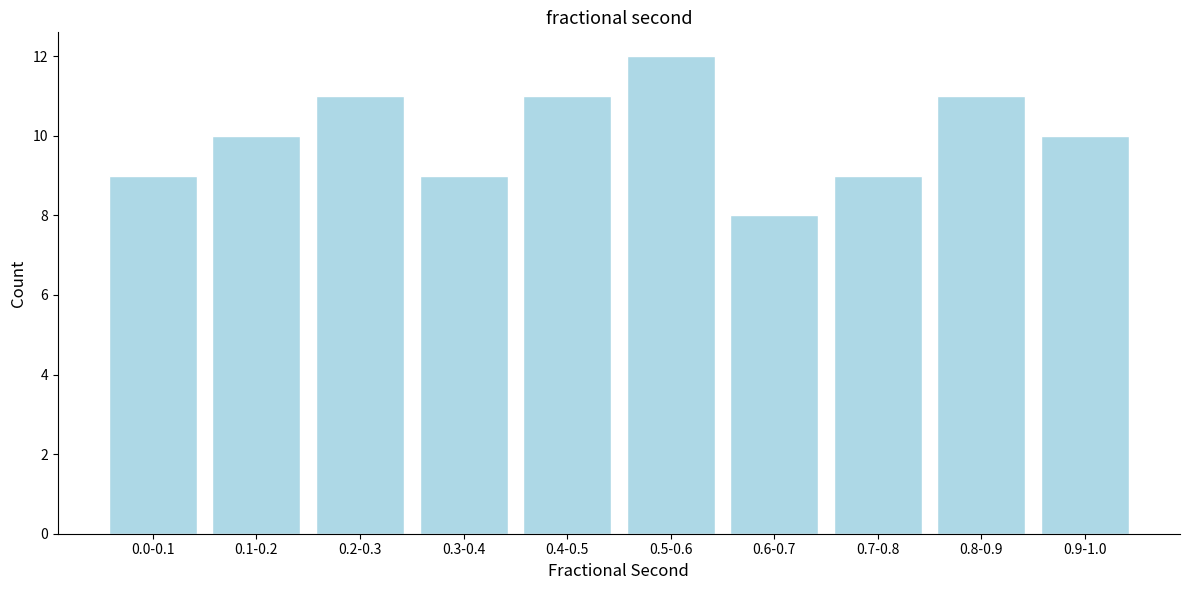

Reading right to left, list all the values displayed in this chart.

10	11	9	8	12	11	9	11	10	9